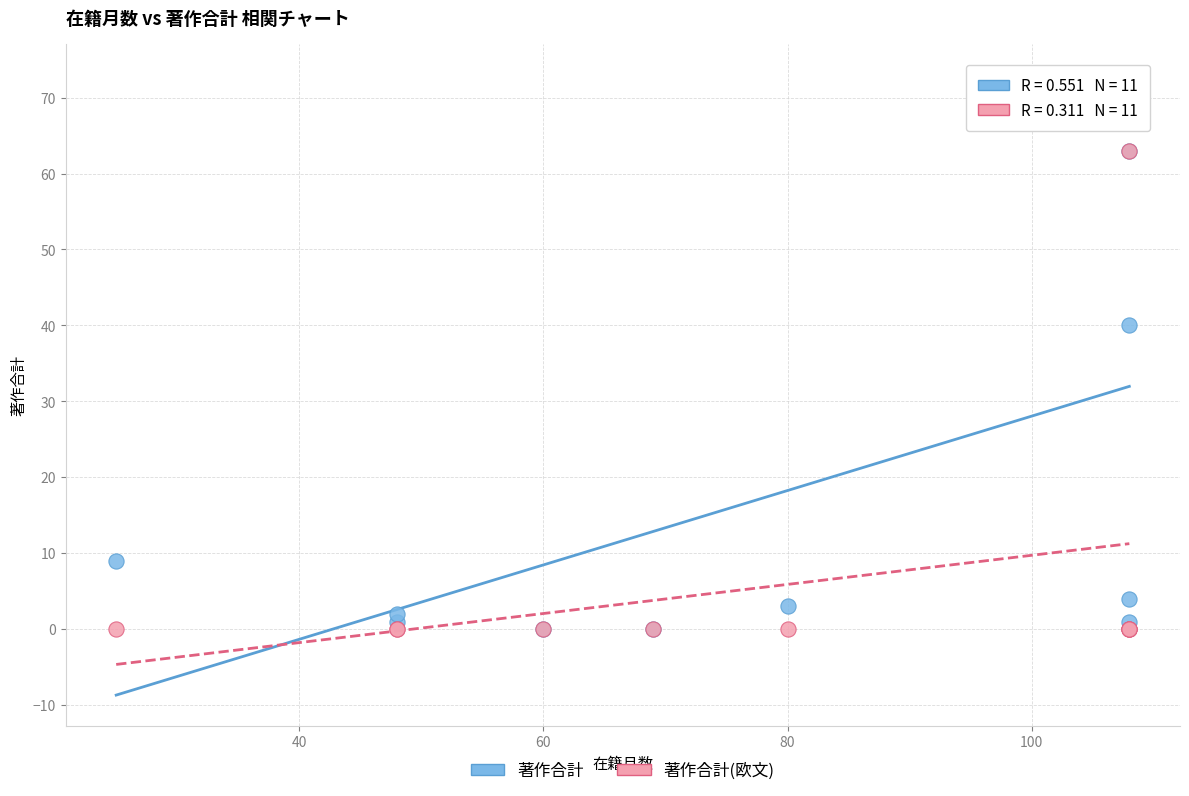

Across all series, what Y value is closest to 36?

40